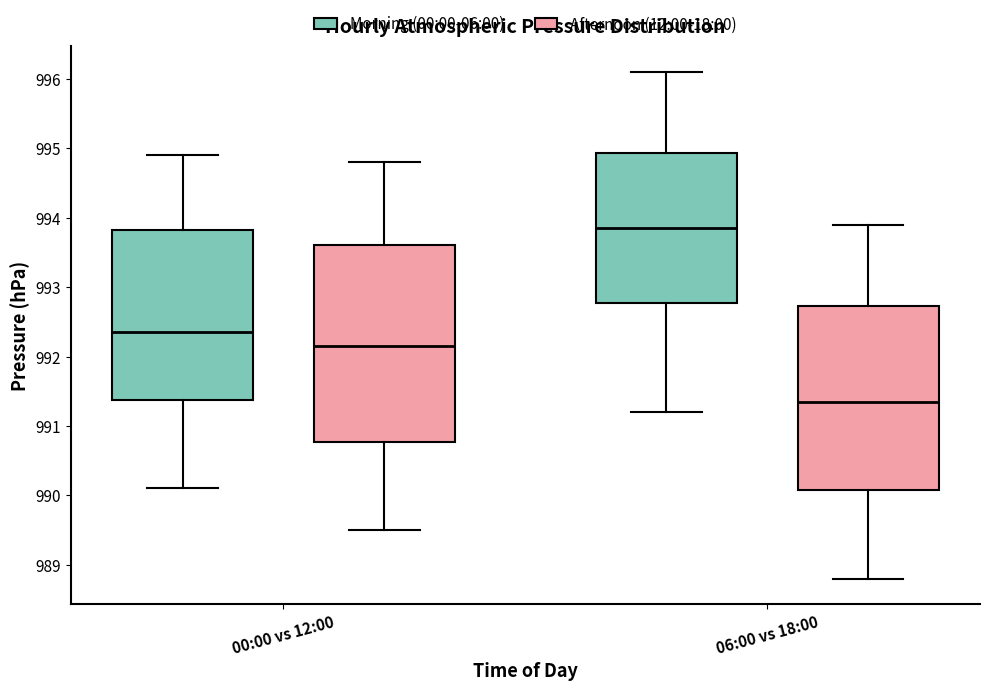

Which box has the highest median line?

06:00 vs 18:00 (Morning (00:00-06:00))